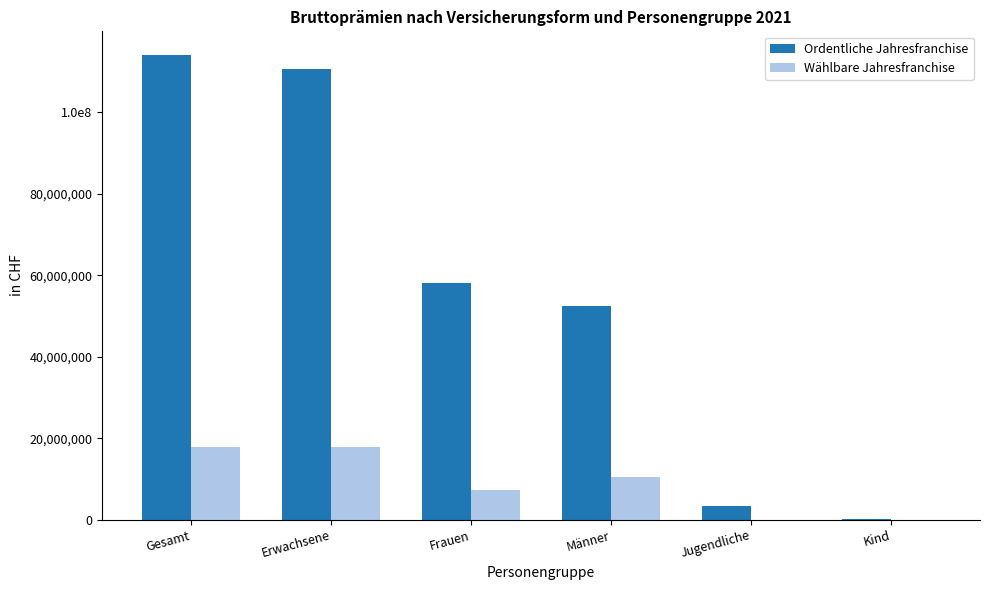

At which category is the sum across all series the highest?

Gesamt